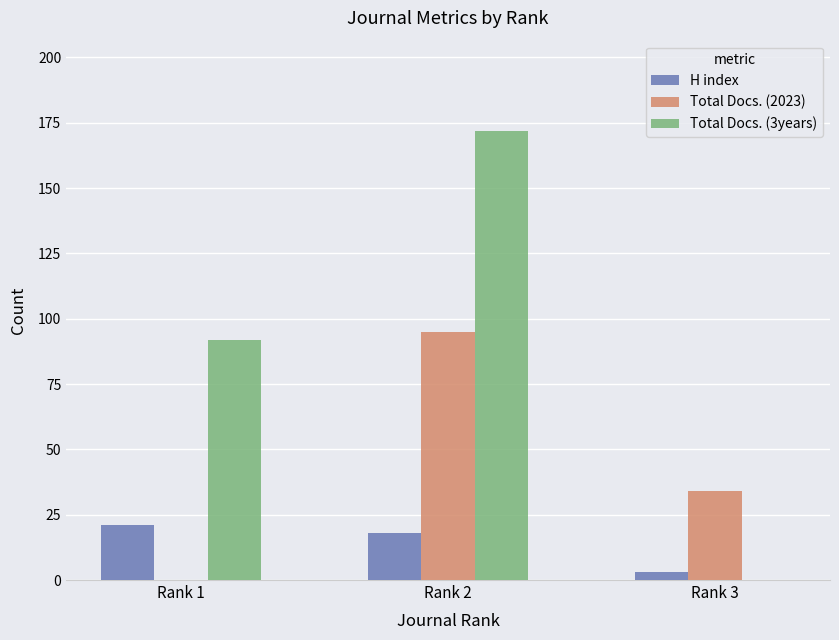

The value of Total Docs. (3years) at Rank 3 is 62. True or false?

False